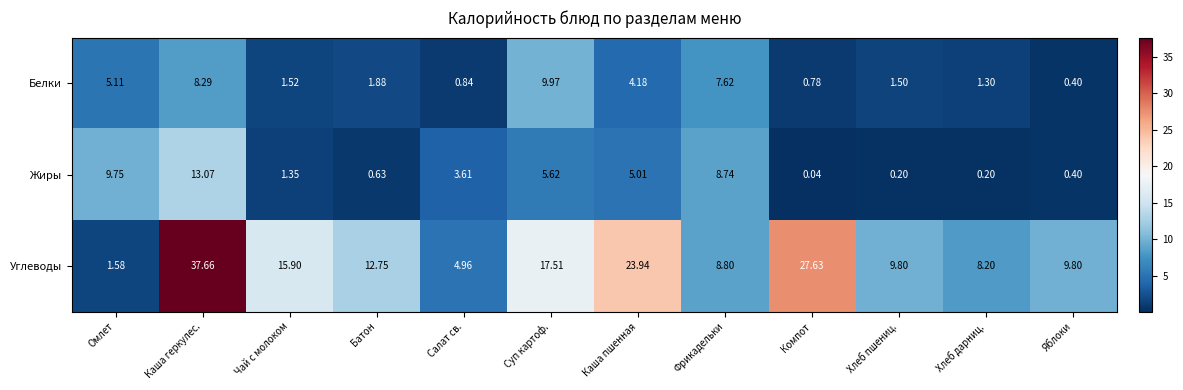

How many distinct data groups are displayed?

3